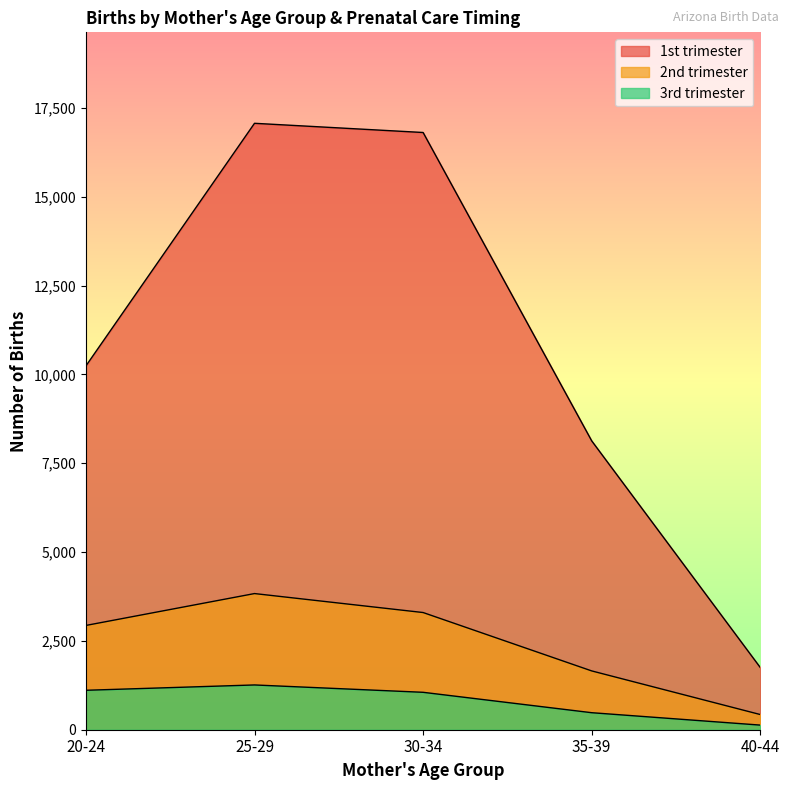

How many values in the 1st trimester series exceed 10239?

2